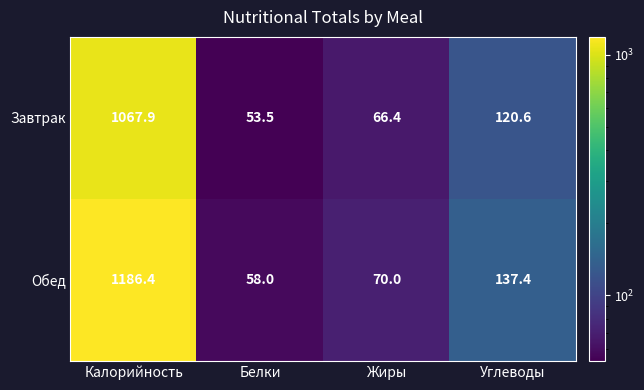

What is the difference between the maximum and minimum values in the Обед series?

1128.4